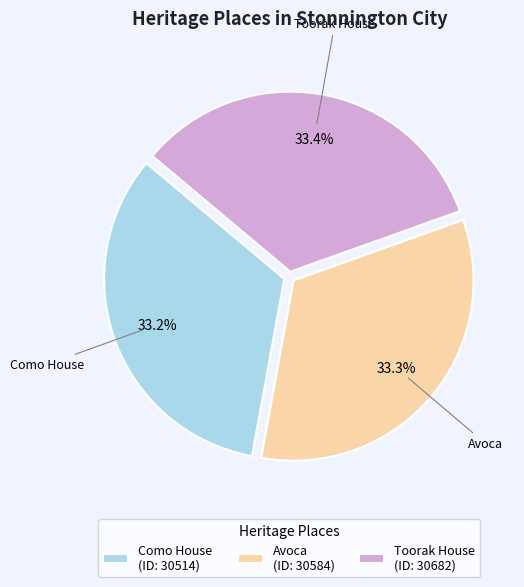

Is it true that Como House is 33% of the pie?

True